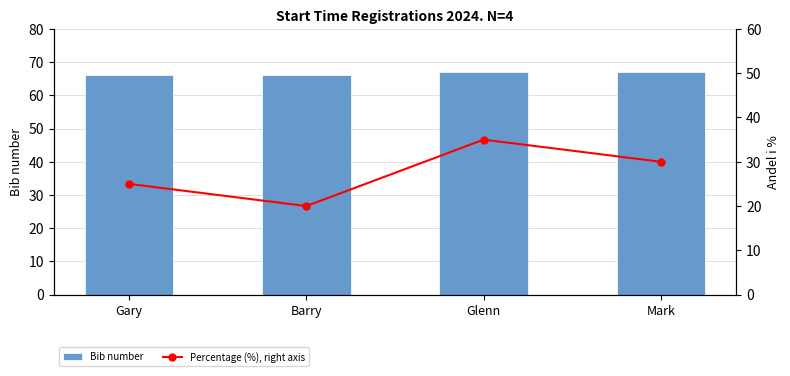

What is the difference between the maximum and minimum values in the Bib number series?

1